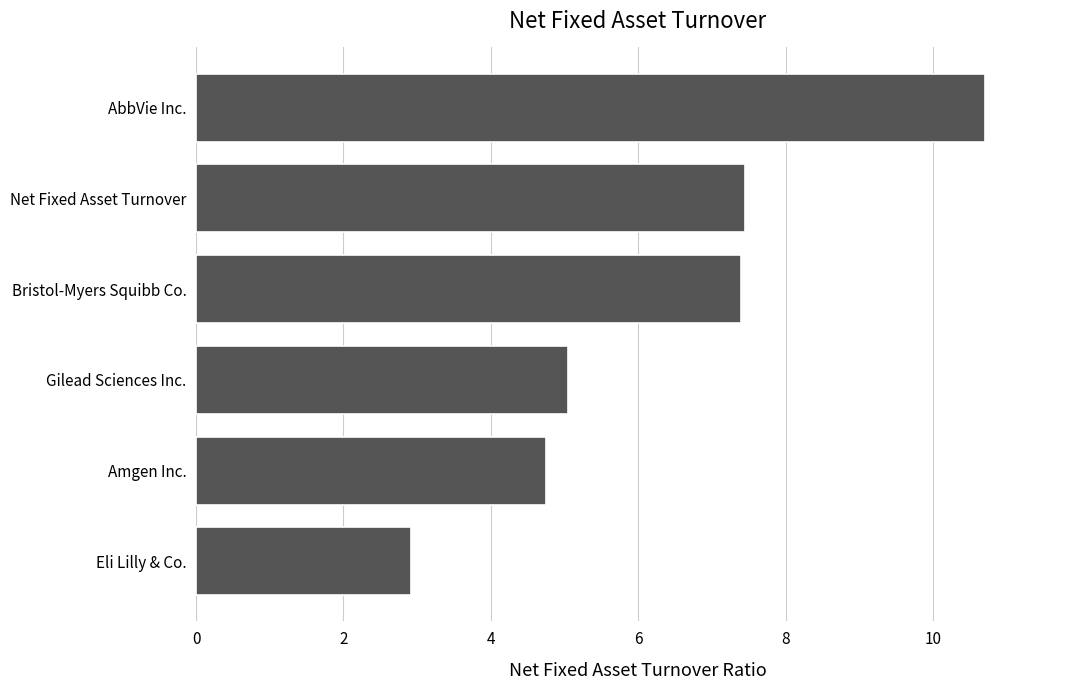

Read the value at Net Fixed Asset Turnover.

7.4